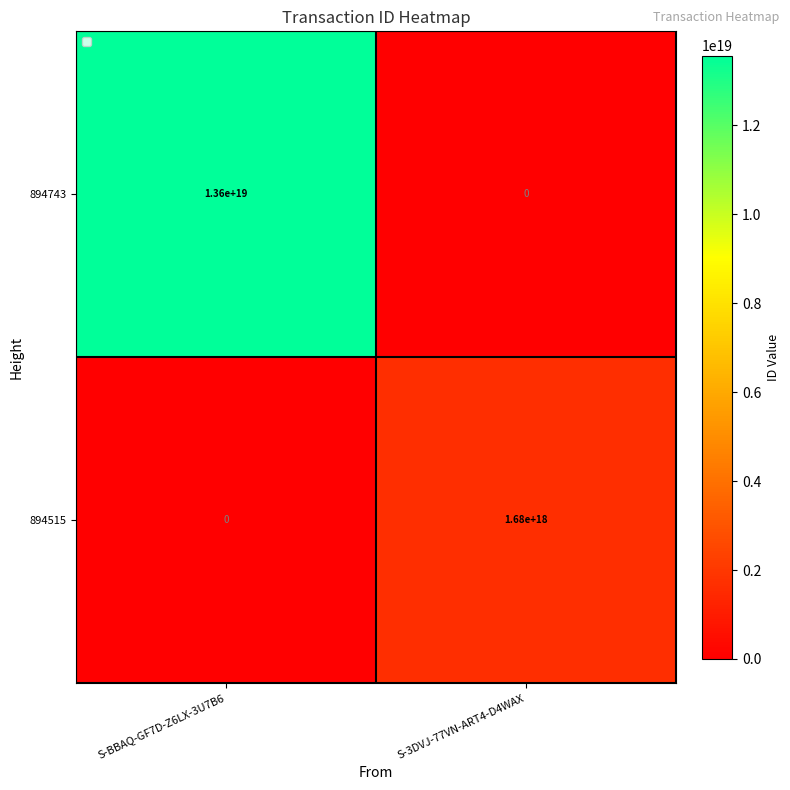

Rank the series by their average value, from lowest to highest.

894515, 894743